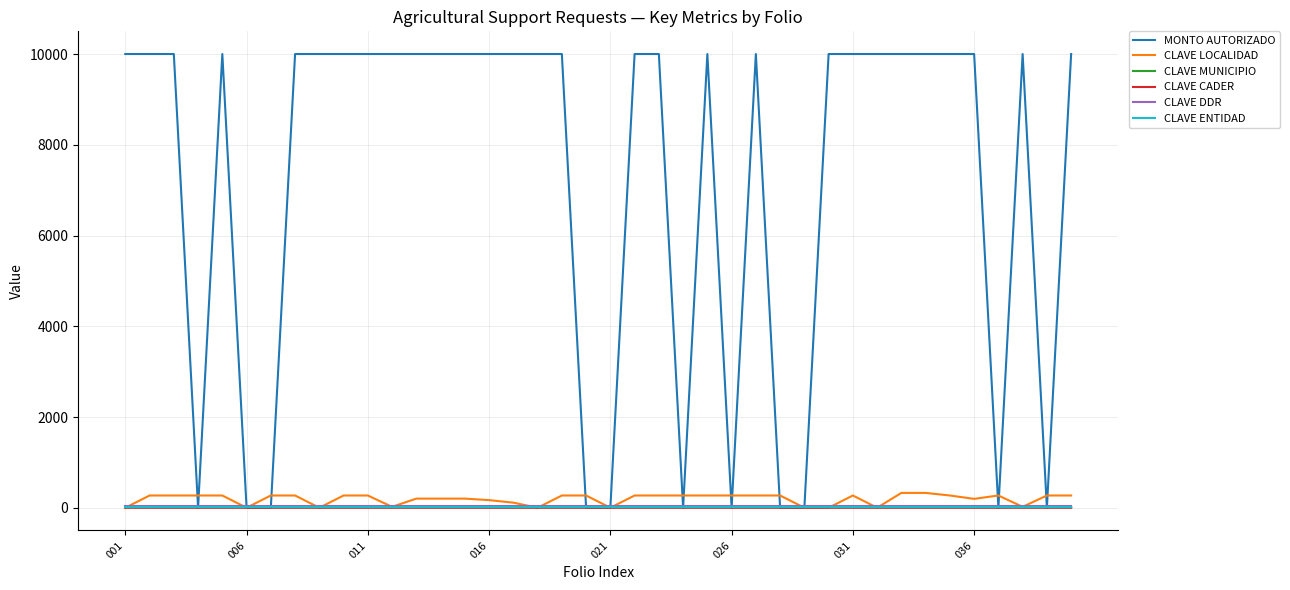

Which series has the largest total across all categories?

MONTO AUTORIZADO